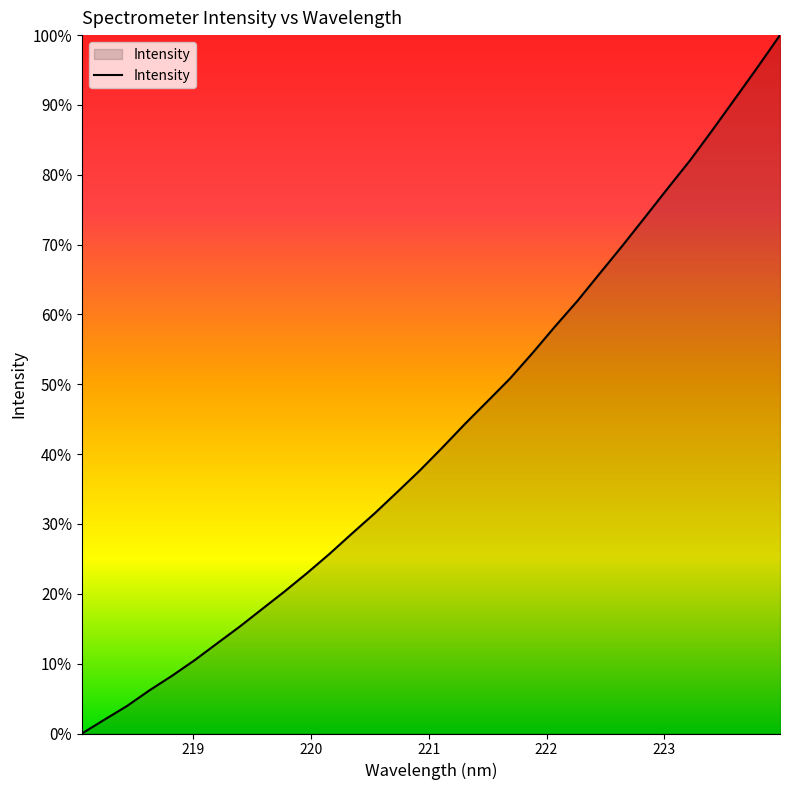

What is the greatest value displayed?

100.0